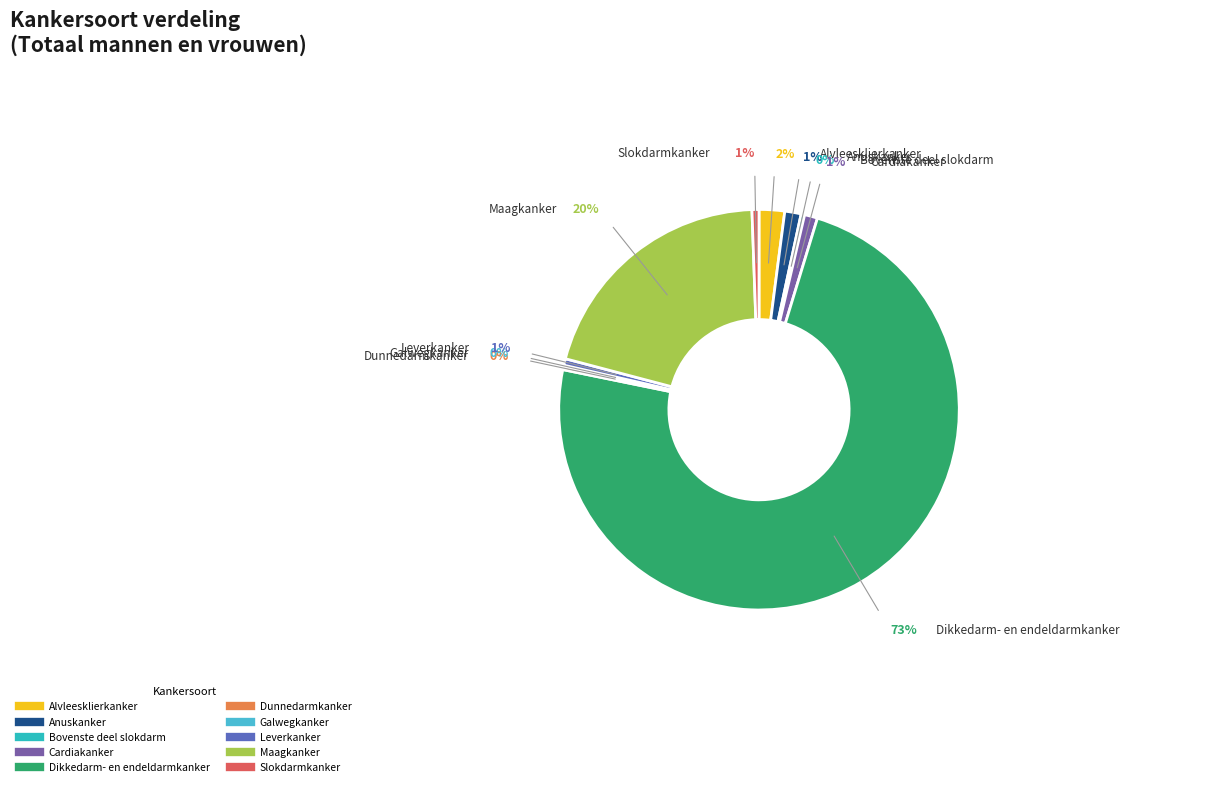

To the nearest percent, what percentage of the pie is Alvleesklierkanker?

2%